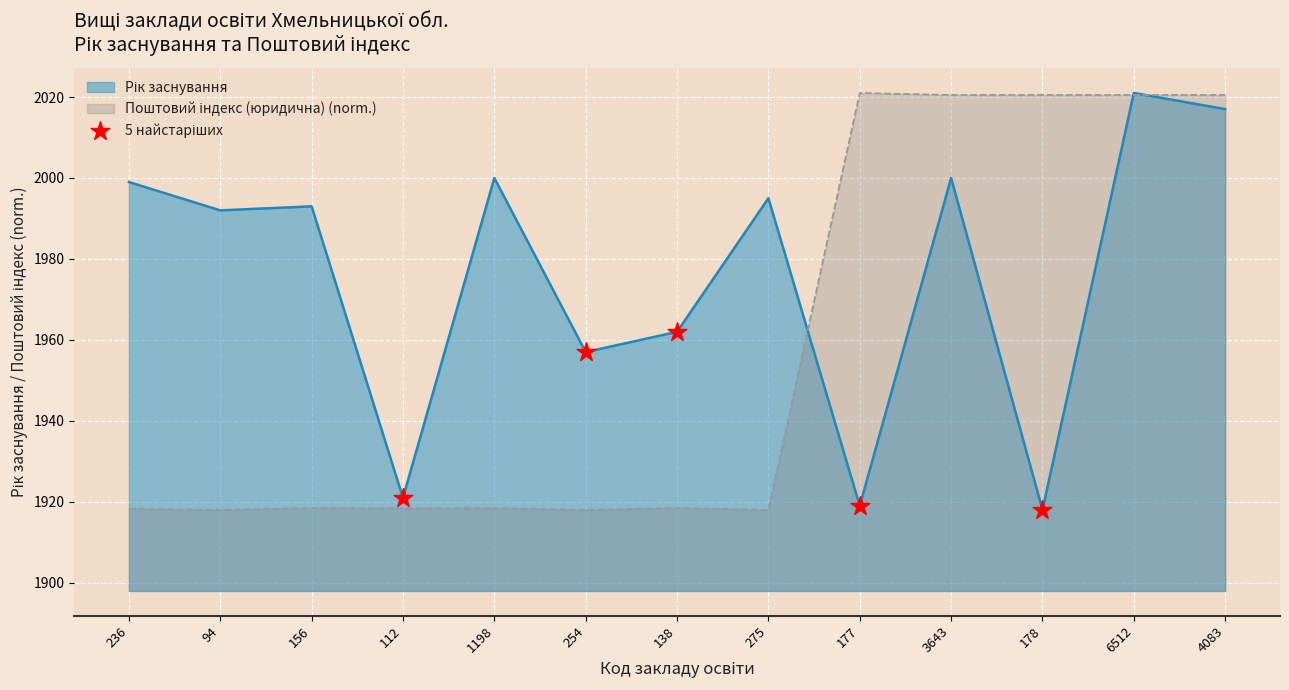

What is the spread (max minus min) of values at 236?

80.7